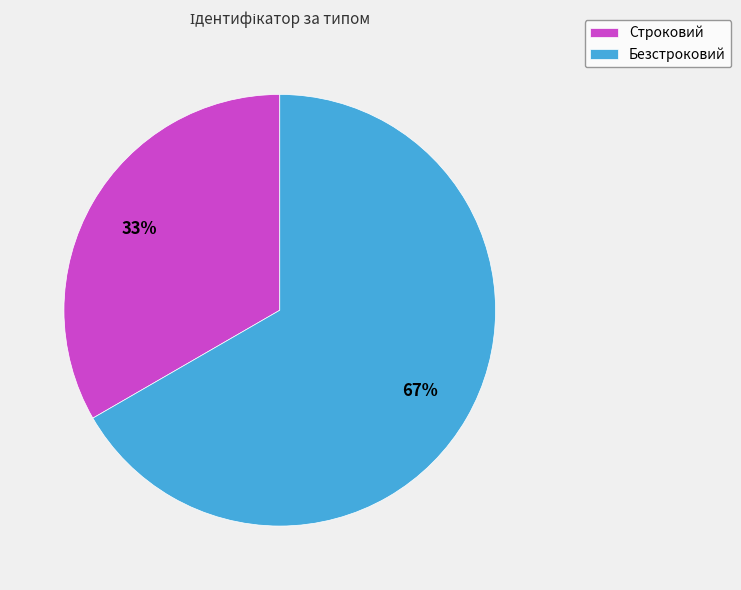

Do Строковий and Безстроковий together represent more than half of the pie?

Yes